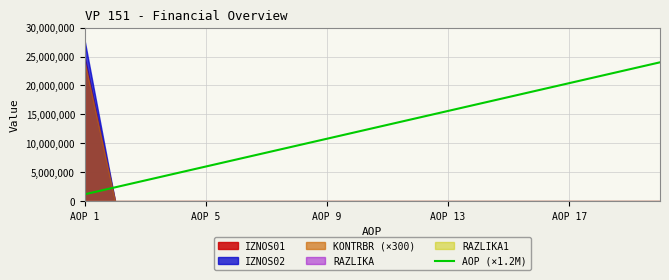

At which label does AOP (×1.2M) reach its minimum?

AOP 1